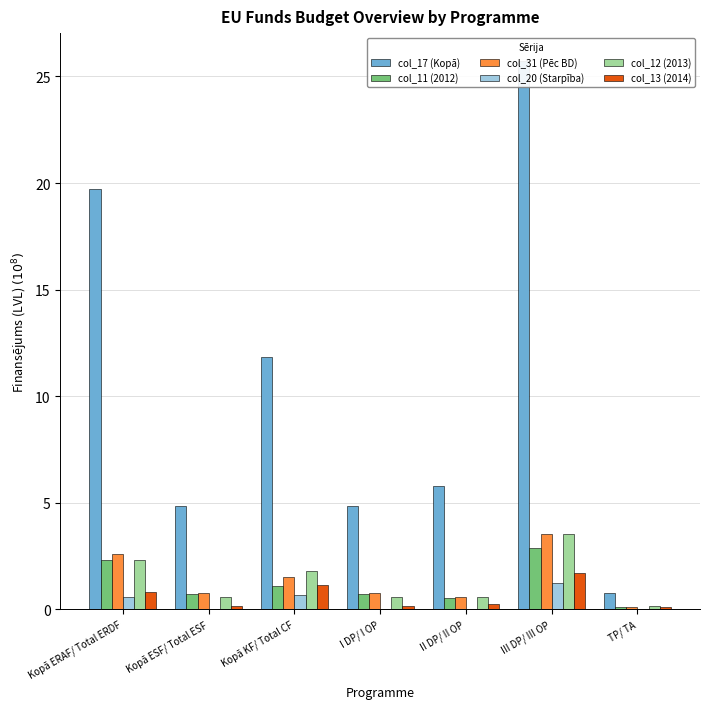

Is it true that col_20 (Starpība) equals 0.0 at Kopā ESF/ Total ESF?

True